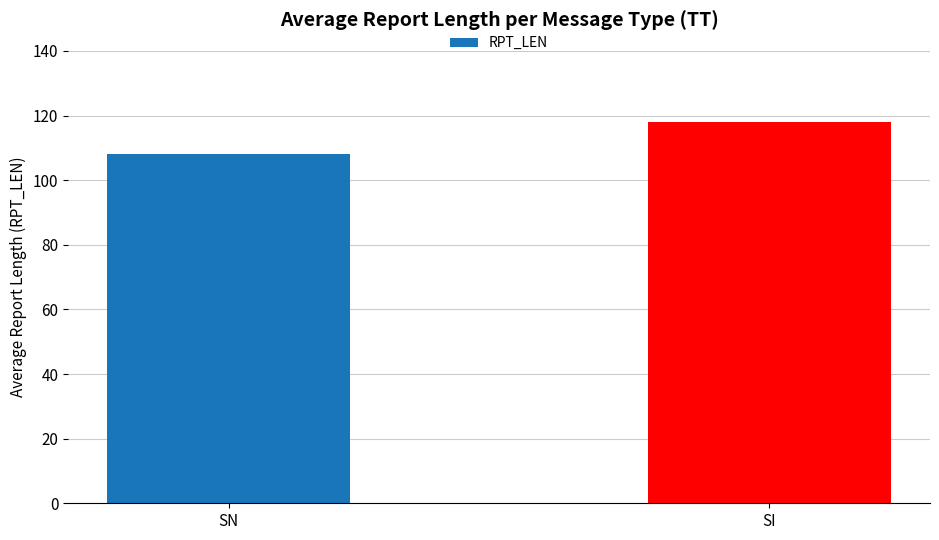

How many bars are there in total?

2